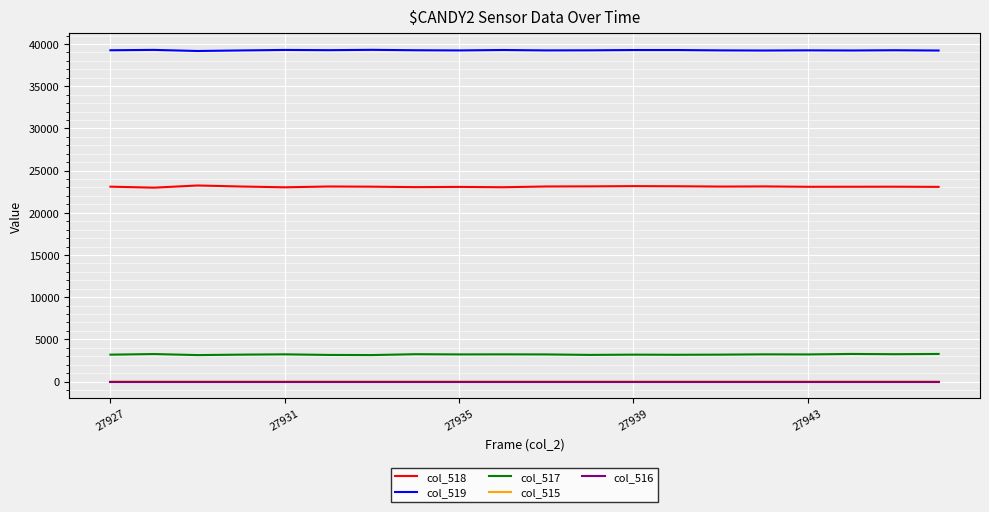

What is the lowest value of the col_518 series?

22976